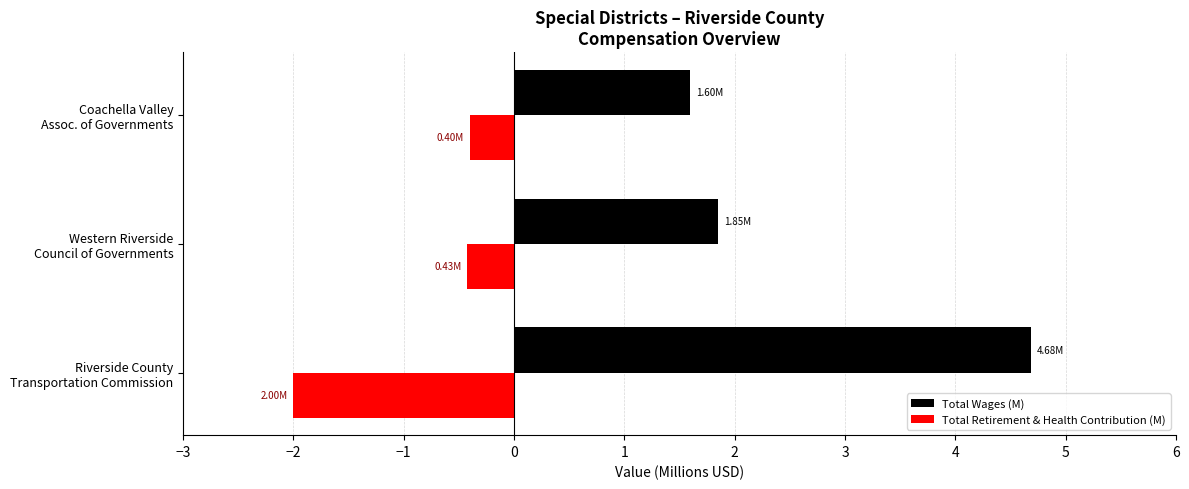

Rank the series by their average value, from lowest to highest.

Total Retirement & Health Contribution (M), Total Wages (M)